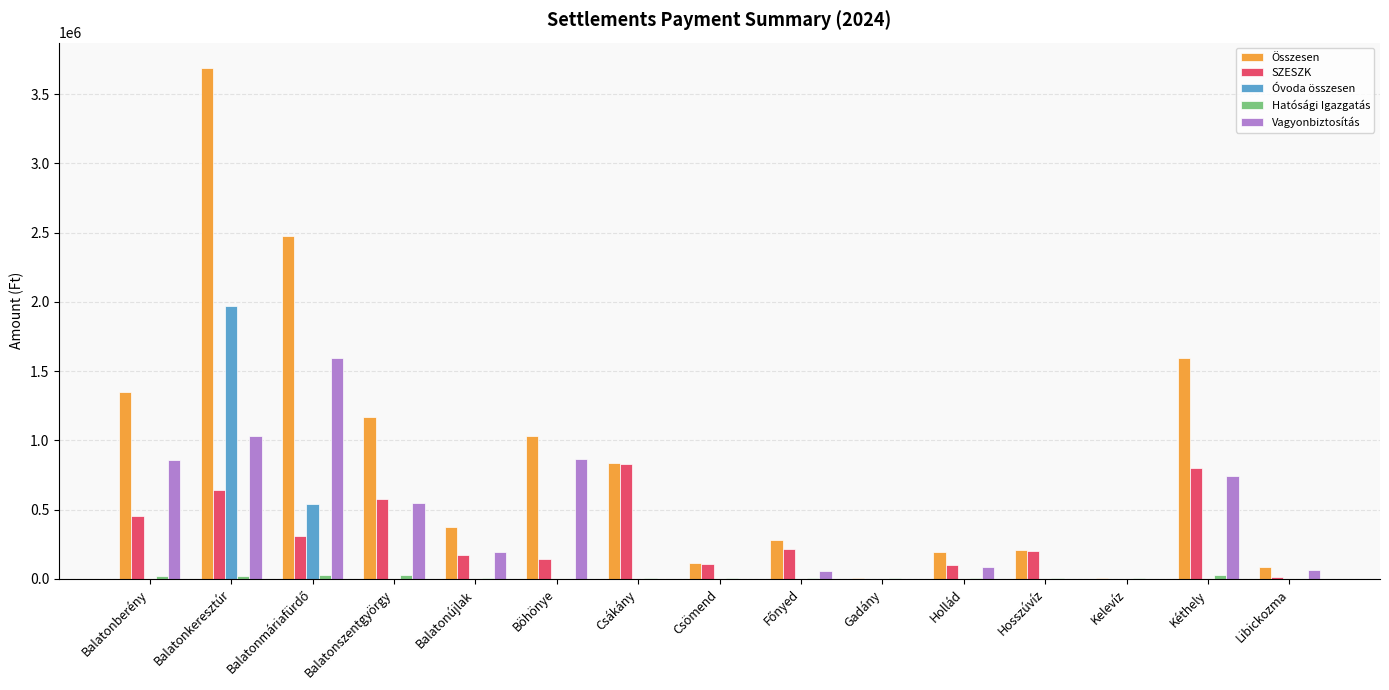

Which series has the largest total across all categories?

Összesen